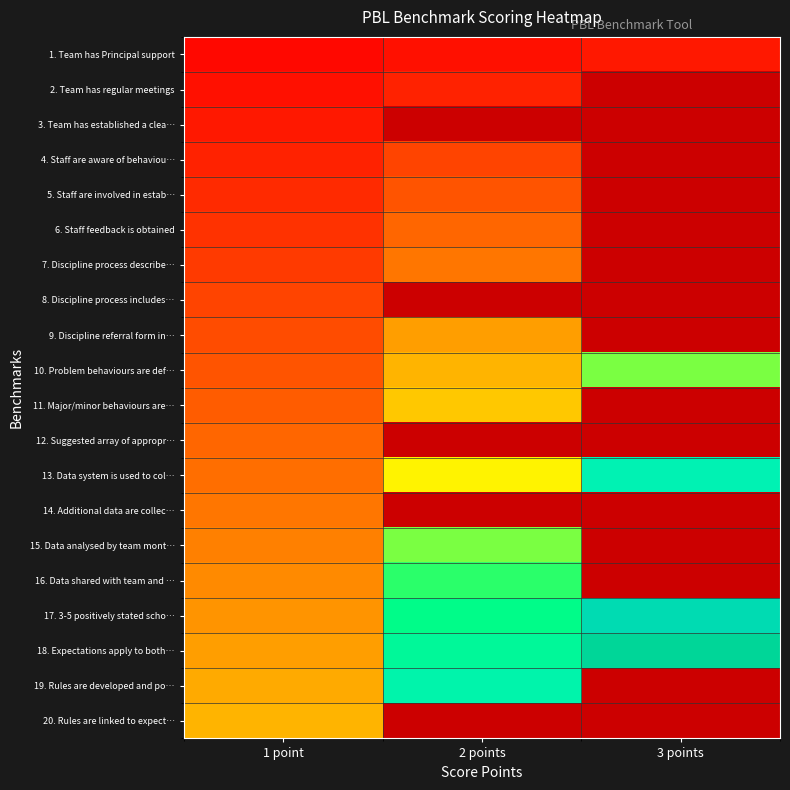

What is the minimum value for 3. Team has established a clea…?

5.0